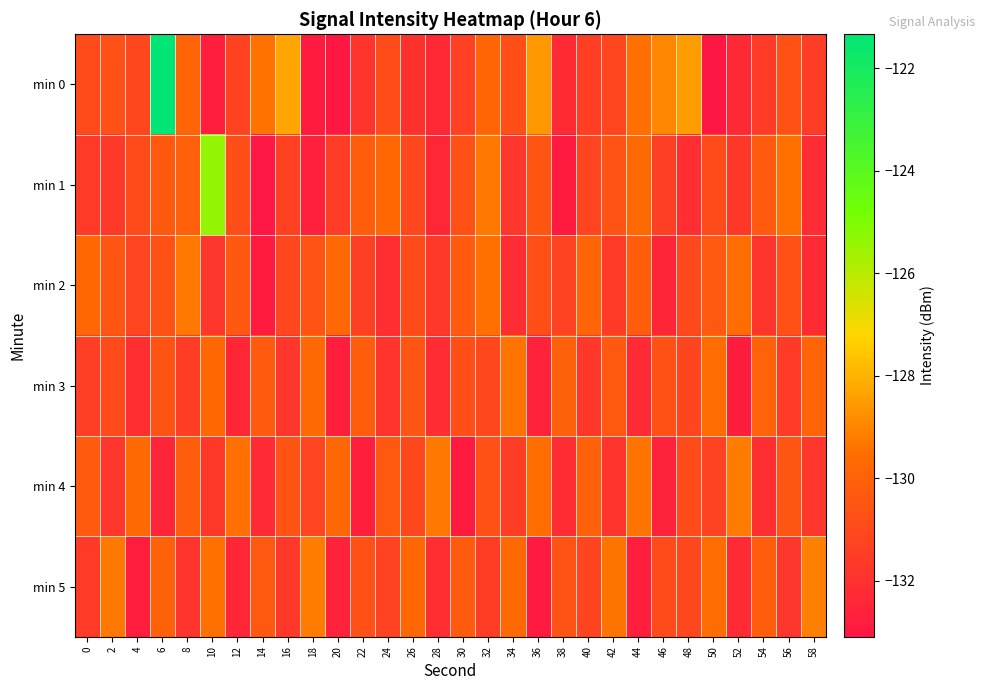

What is the spread (max minus min) of values at 12?

2.9